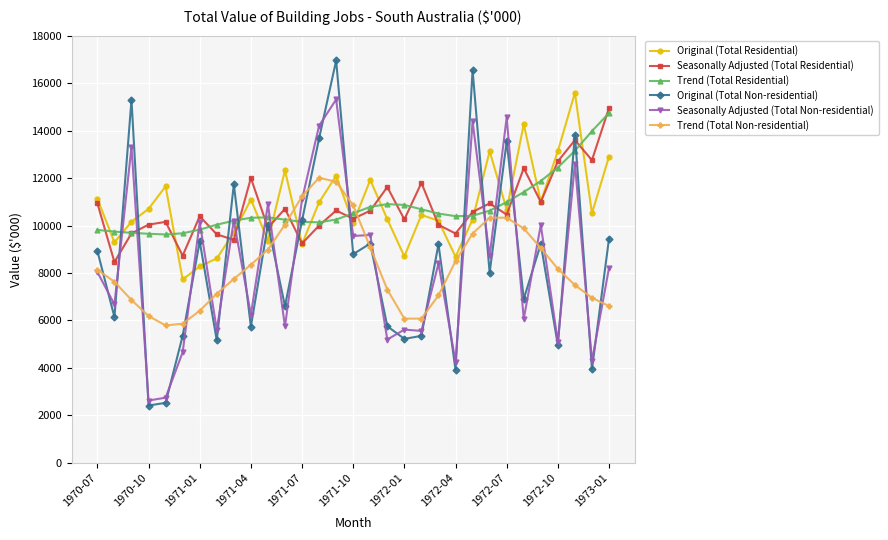

What is the maximum value for Original (Total Residential)?

15593